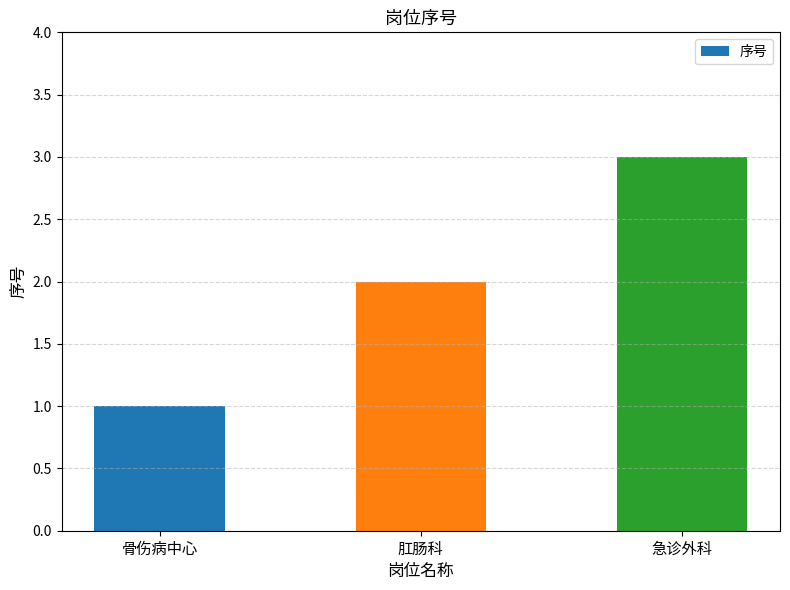

Where is the data nearest to the value 2?

肛肠科